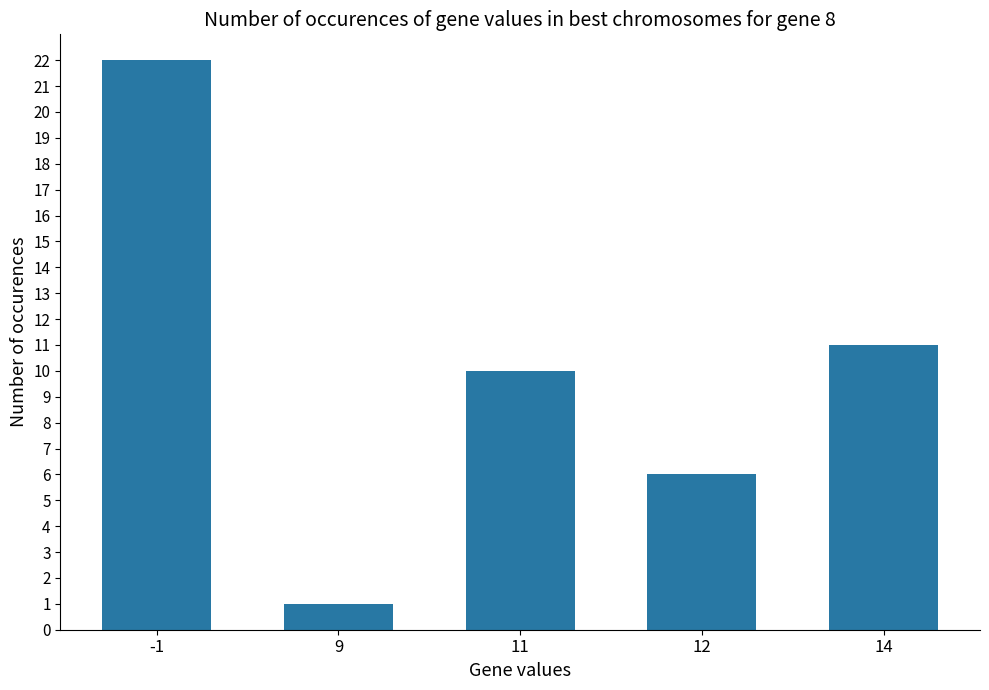

Count the number of data series in this chart.

1